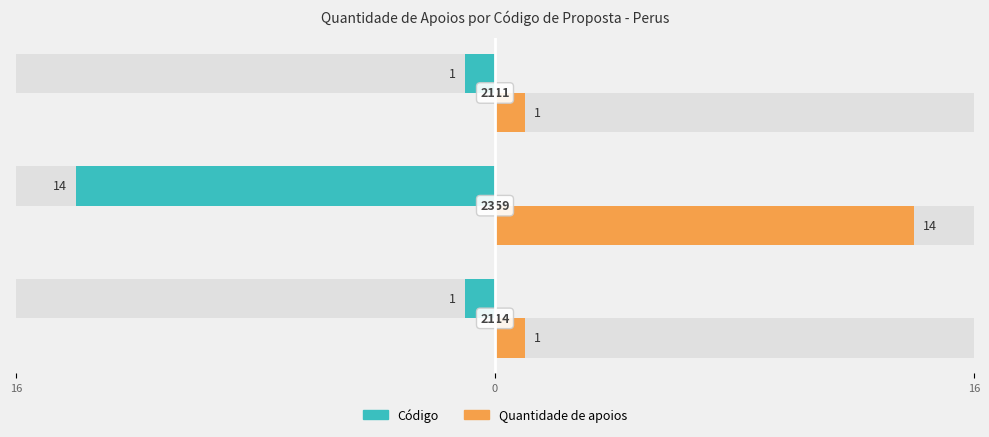

Reading right to left, extract all data points from this chart.

Código: 16=-1	0=-14	16=-1
Quantidade de apoios: 16=1	0=14	16=1